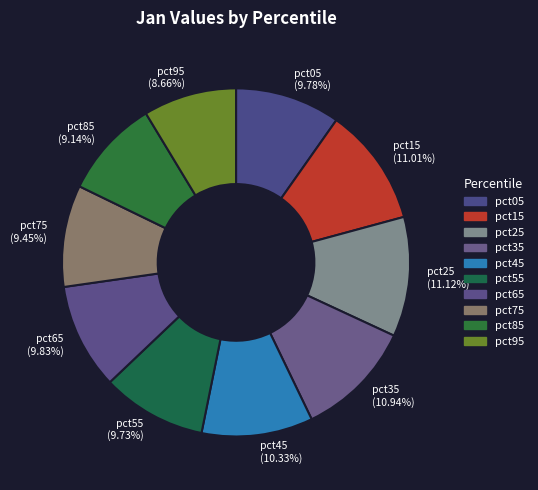

How many segments does this pie chart have?

10